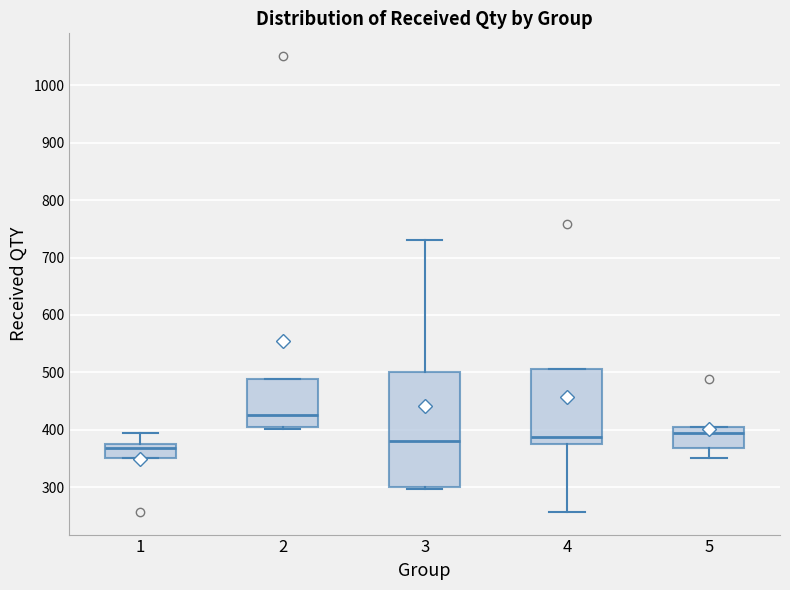

Which box has the lowest median line?

1